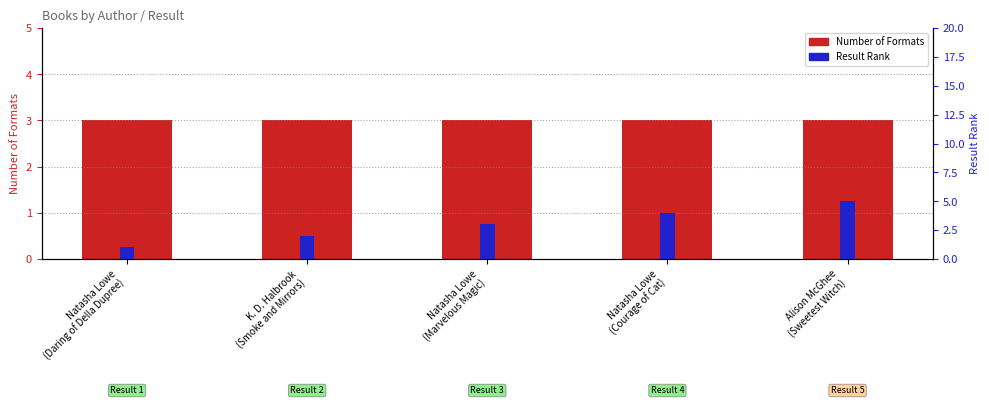

What value does the Result Rank series have at Natasha Lowe
(Marvelous Magic)?

3